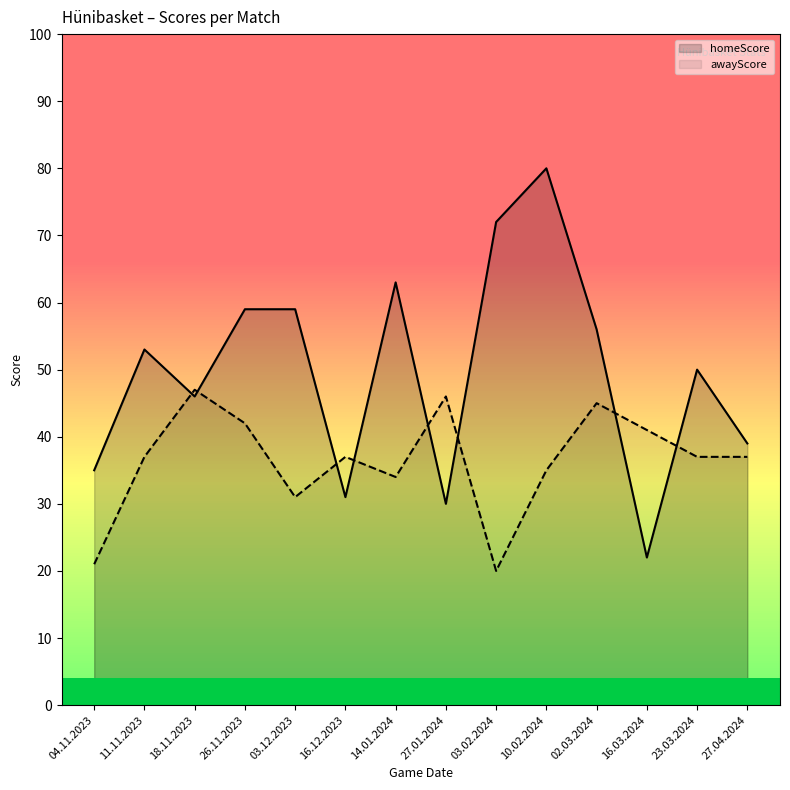

What are all the series names shown in the legend?

homeScore, awayScore